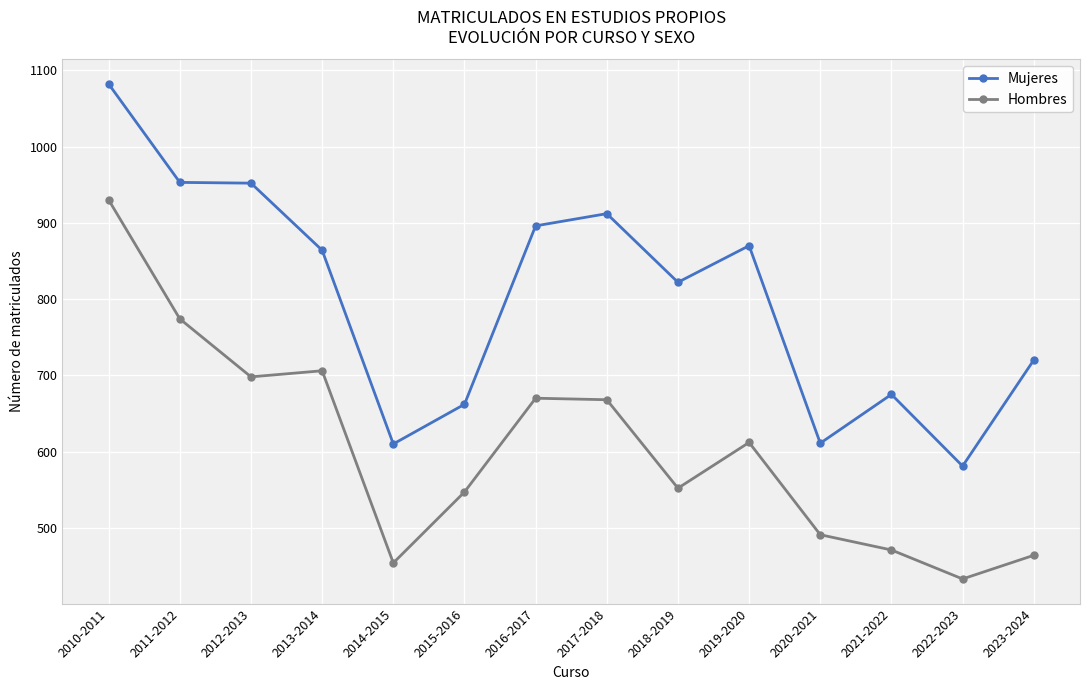

Is the value of Hombres at 2018-2019 greater than the value of Mujeres at 2022-2023?

No